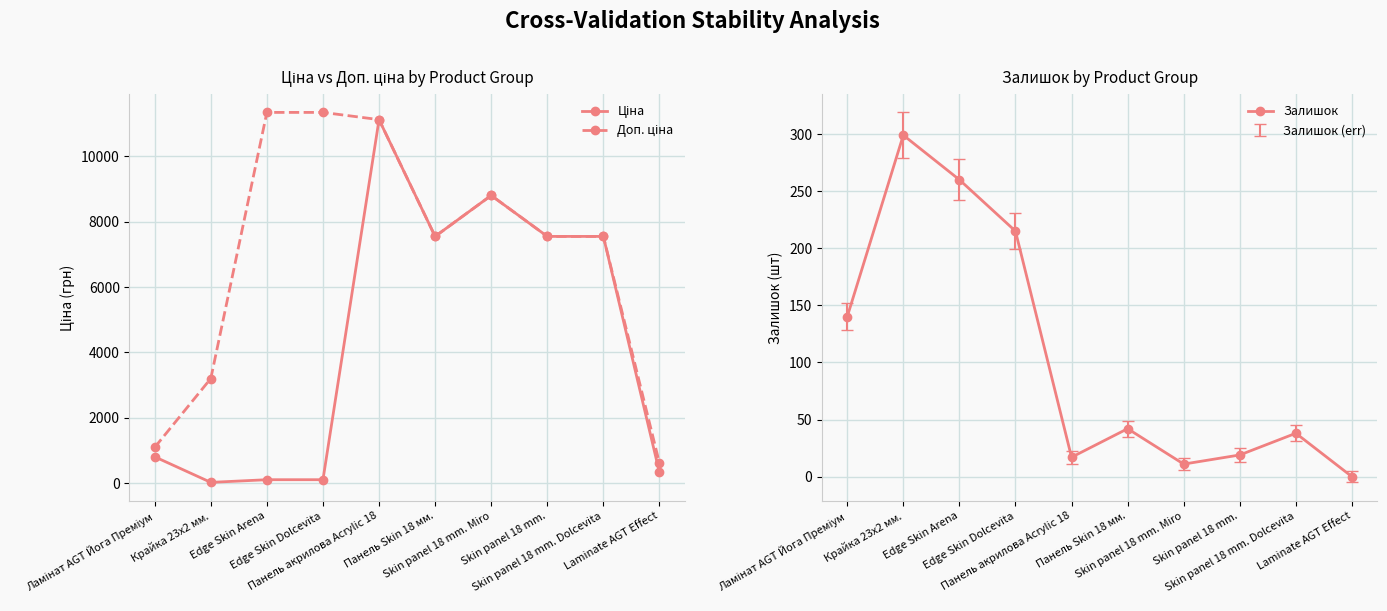

Reading left to right, transcribe all the data shown in this chart.

Ціна: Ламінат AGT Йога Преміум=813.0	Крайка 23x2 мм.=32.0	Edge Skin Arena=113.3	Edge Skin Dolcevita=113.3	Панель акрилова Acrylic 18=11113.6	Панель Skin 18 мм.=7545.9	Skin panel 18 mm. Miro=8797.6	Skin panel 18 mm.=7545.9	Skin panel 18 mm. Dolcevita=7545.9	Laminate AGT Effect=337.6
Доп. ціна: Ламінат AGT Йога Преміум=1101.8	Крайка 23x2 мм.=3205.0	Edge Skin Arena=11334.0	Edge Skin Dolcevita=11334.0	Панель акрилова Acrylic 18=11113.6	Панель Skin 18 мм.=7545.9	Skin panel 18 mm. Miro=8797.6	Skin panel 18 mm.=7545.9	Skin panel 18 mm. Dolcevita=7545.9	Laminate AGT Effect=619.0
Залишок: Ламінат AGT Йога Преміум=140.0	Крайка 23x2 мм.=299.0	Edge Skin Arena=260.0	Edge Skin Dolcevita=215.0	Панель акрилова Acrylic 18=17.0	Панель Skin 18 мм.=42.0	Skin panel 18 mm. Miro=11.0	Skin panel 18 mm.=19.0	Skin panel 18 mm. Dolcevita=38.0	Laminate AGT Effect=0.0